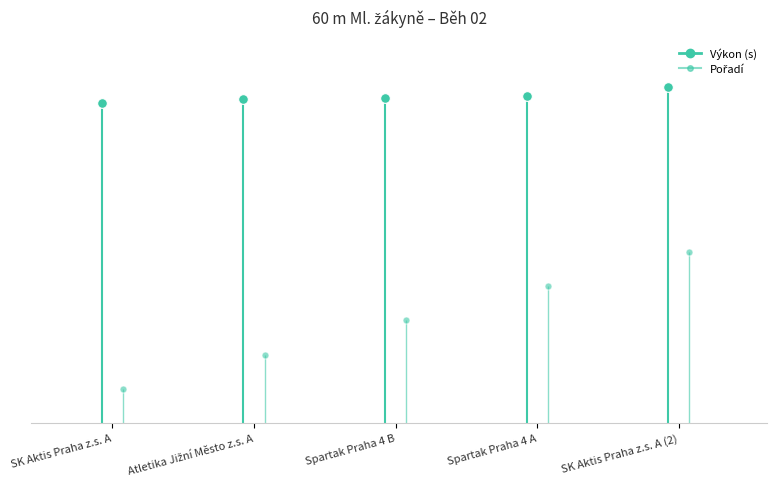

Rank the series by their maximum value, from highest to lowest.

Výkon, Pořadí